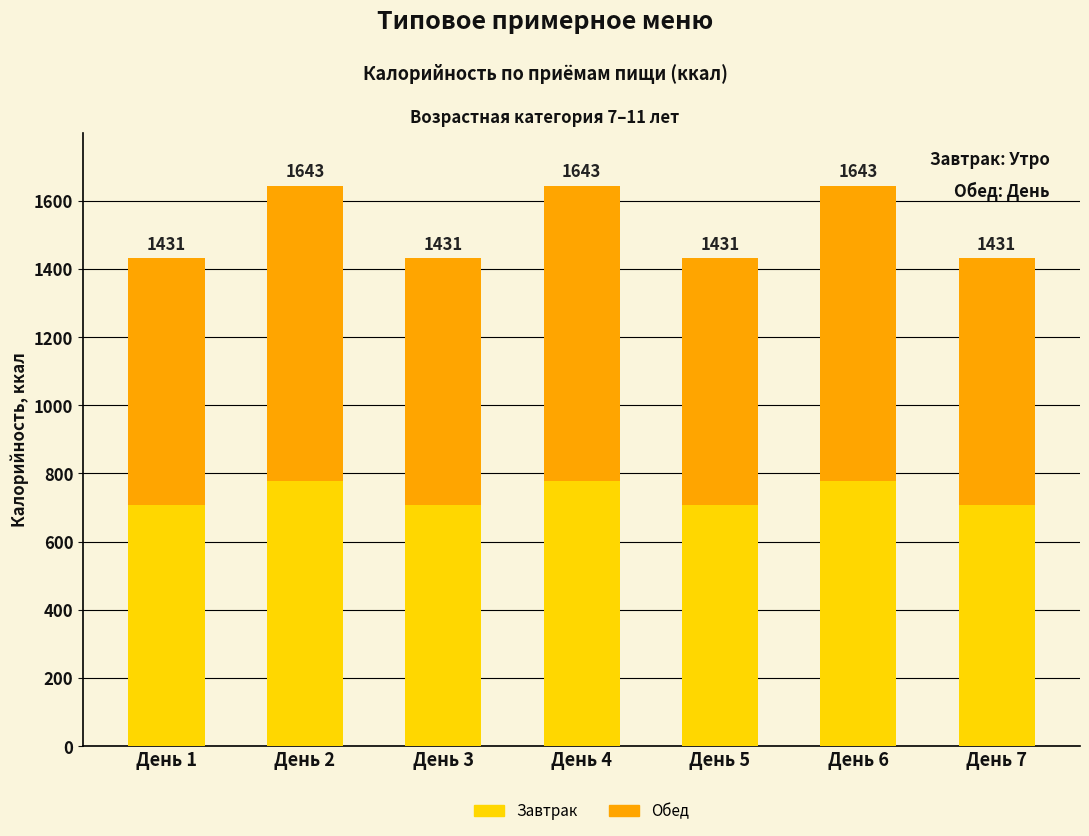

Which series has the largest range (max minus min)?

Обед